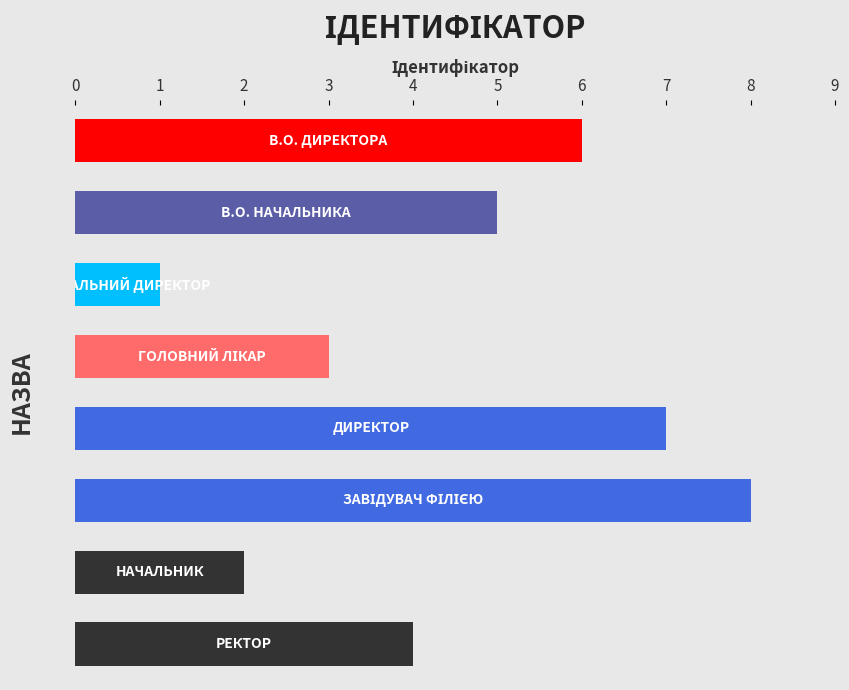

What is the difference between the second highest and minimum values?

6